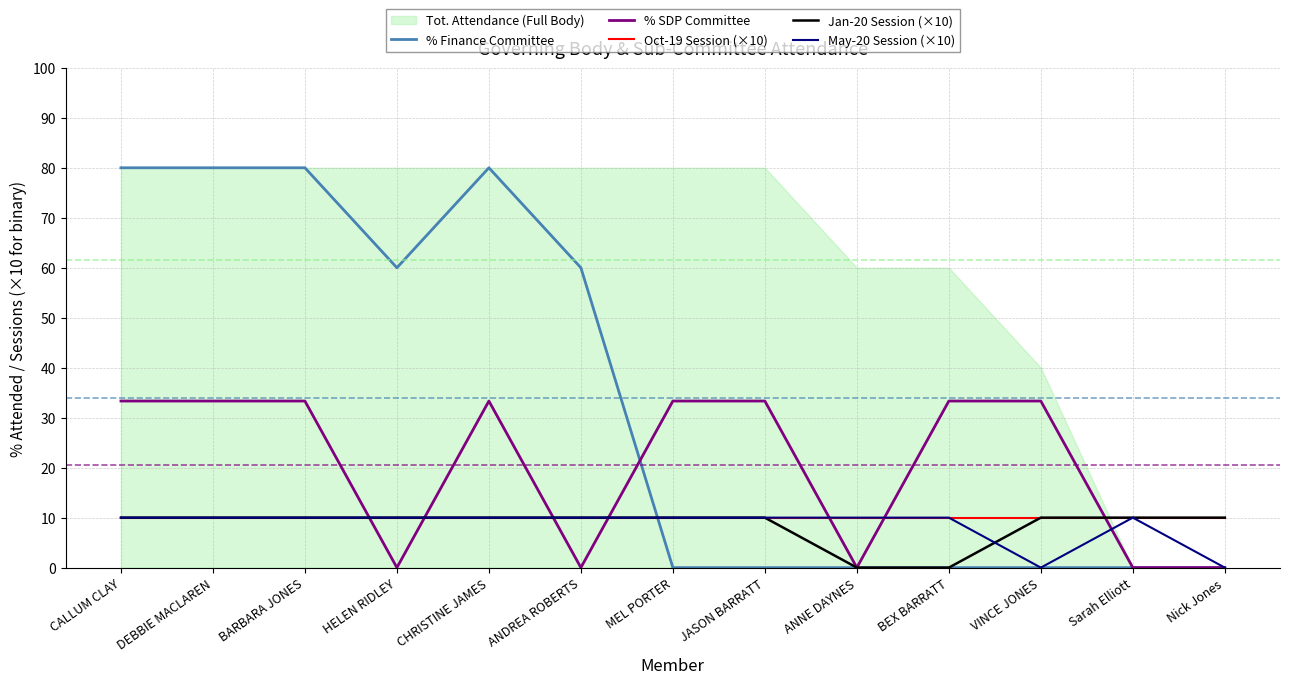

The value of Jan-20 Session (×10) at JASON BARRATT is 6.1. True or false?

False